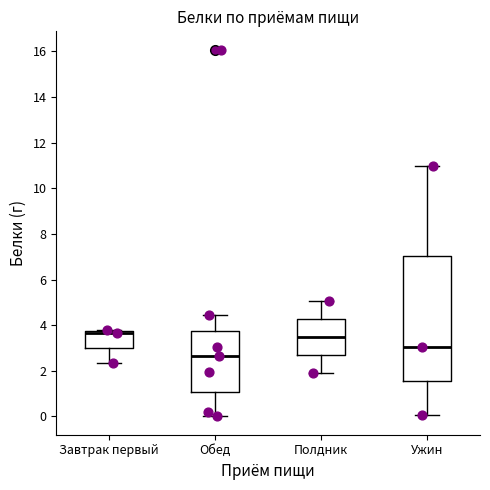

Comparing the boxes themselves (not the whiskers), which one is the tallest?

Ужин